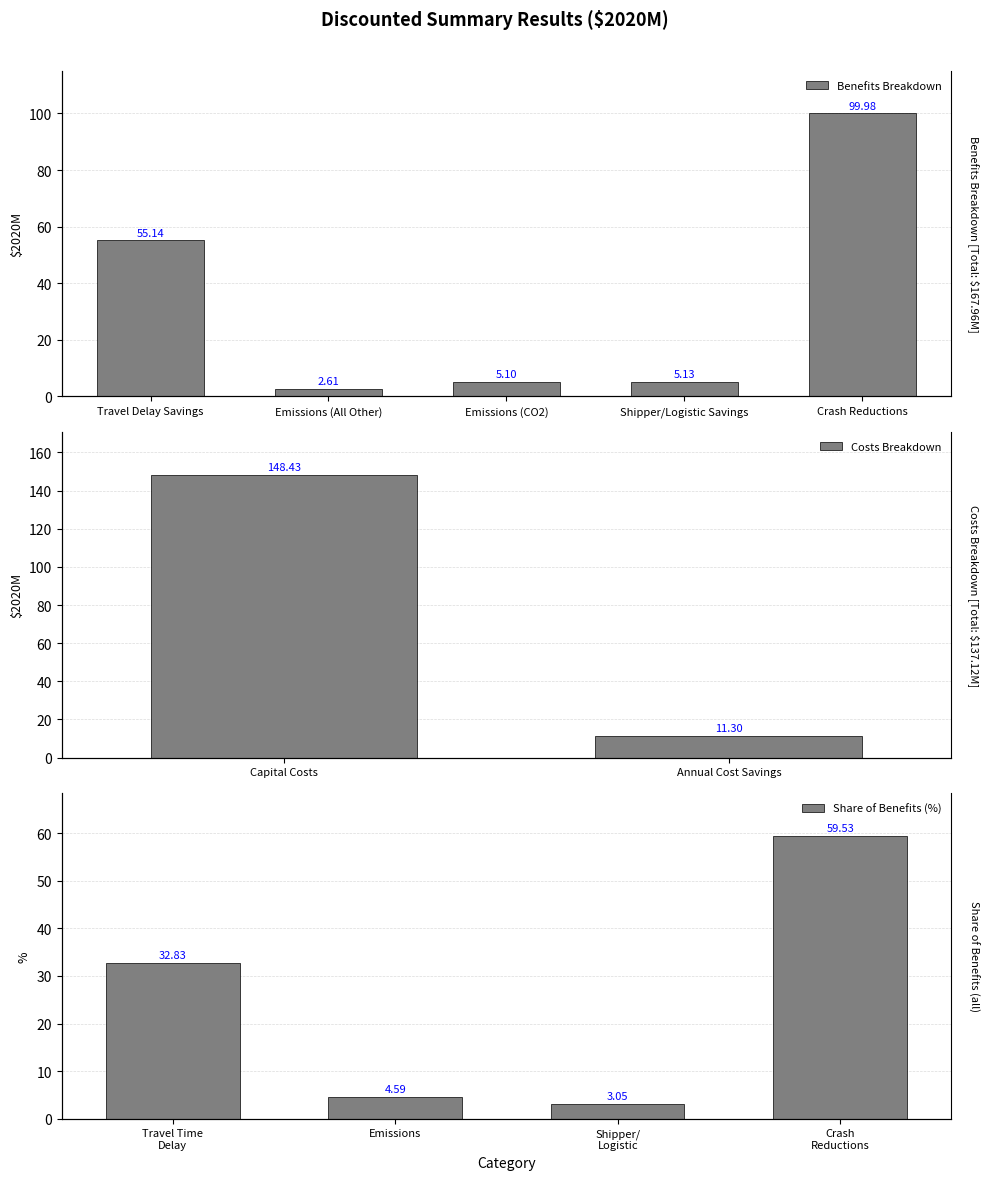

How many values are below 5?

1